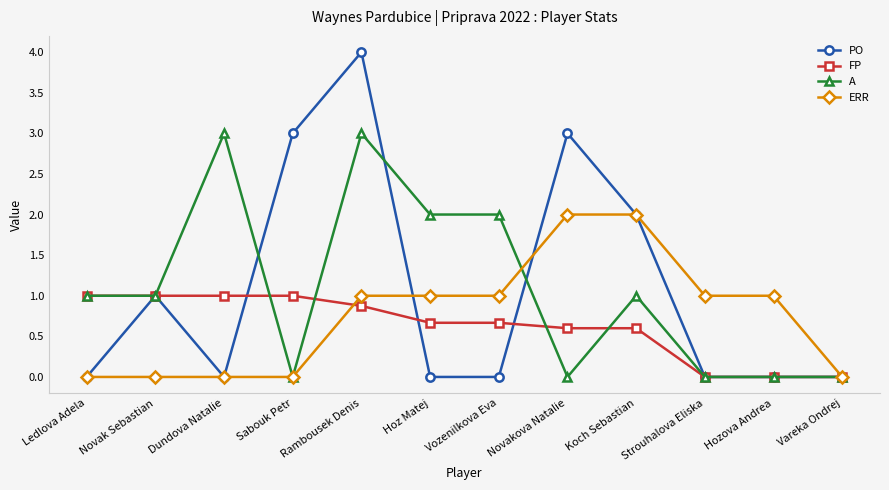

What is the spread (max minus min) of values at Dundova Natalie?

3.0